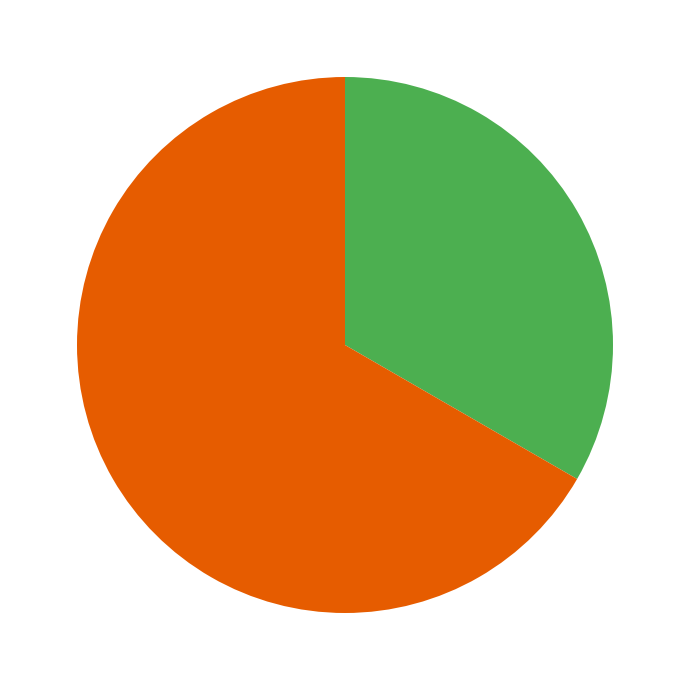

Is there a majority slice in this chart?

Yes